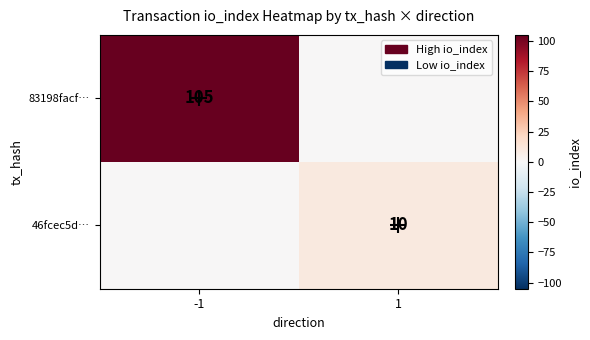

At how many categories does at least one series exceed 88?

1